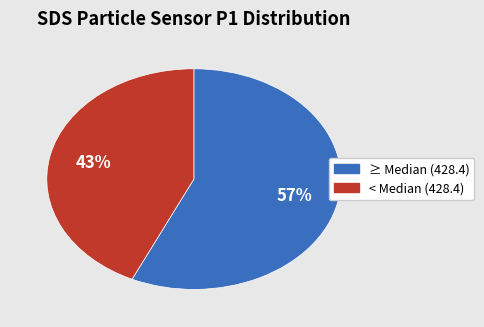

To the nearest percent, what is the difference between the largest and smallest slice percentages?

14%